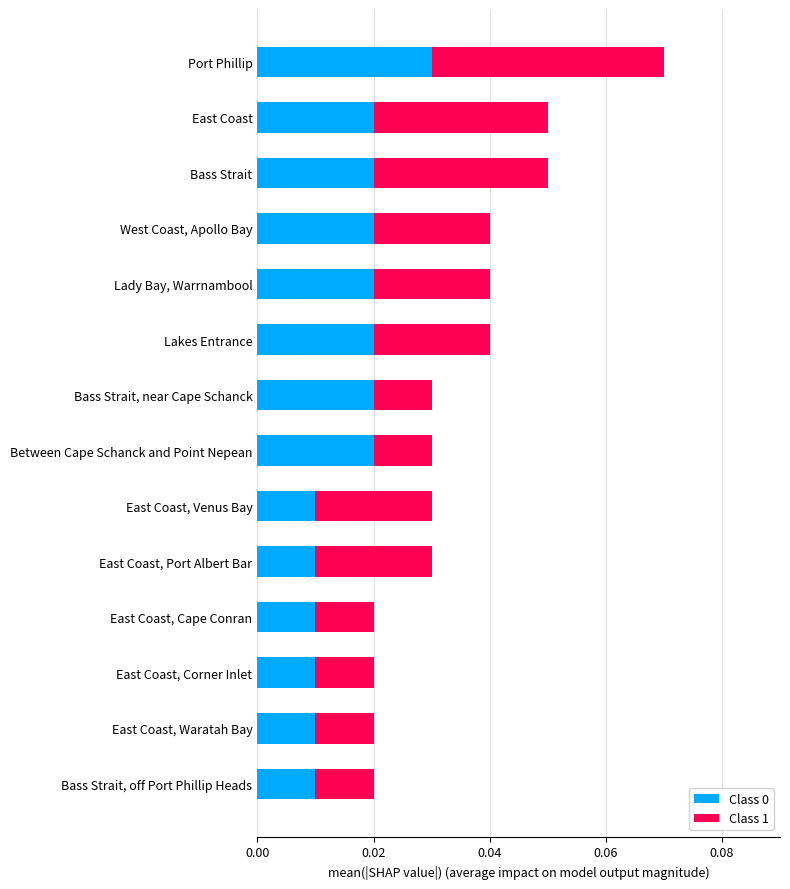

At which category is the sum across all series the highest?

Port Phillip